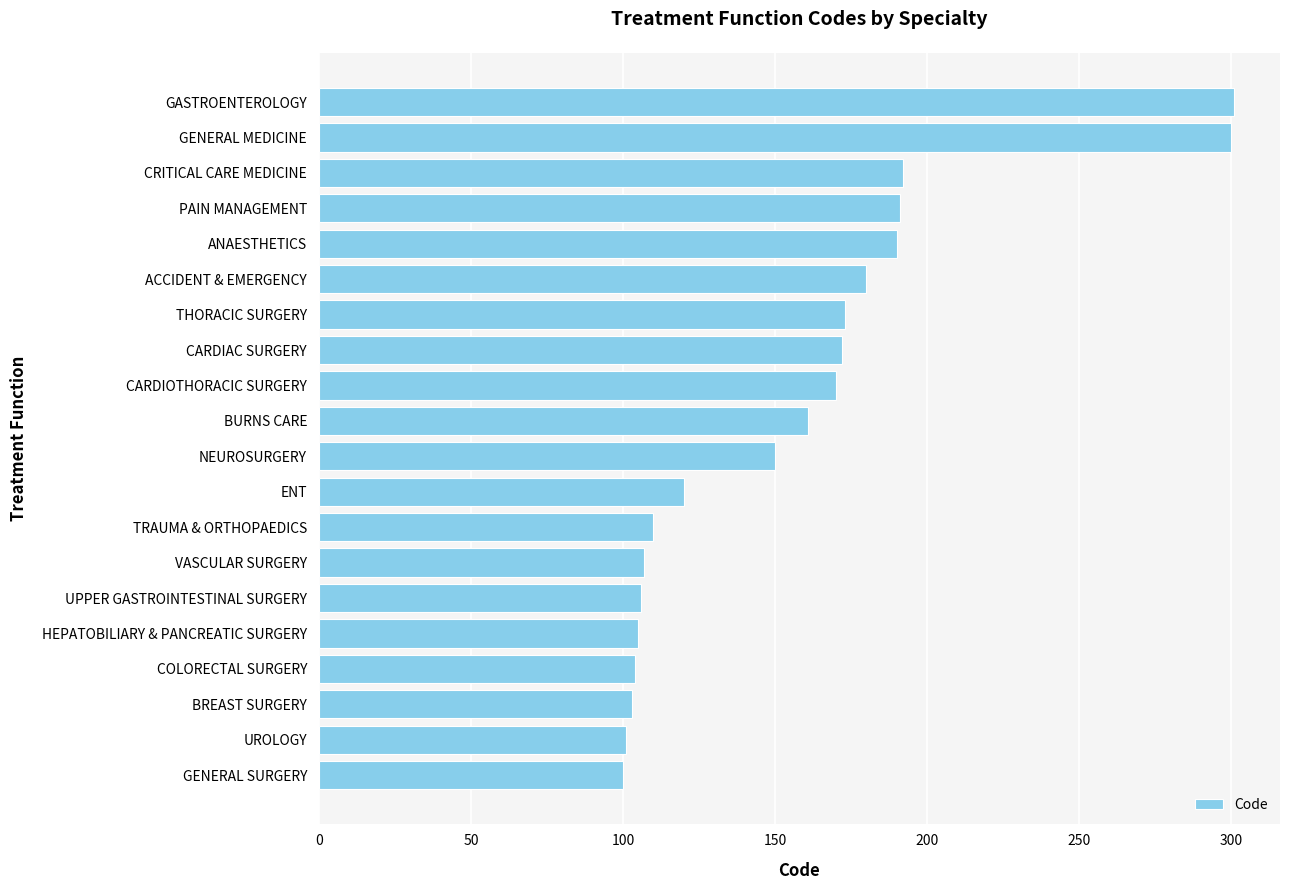

What is the label of the 15th bar from the top?

UPPER GASTROINTESTINAL SURGERY